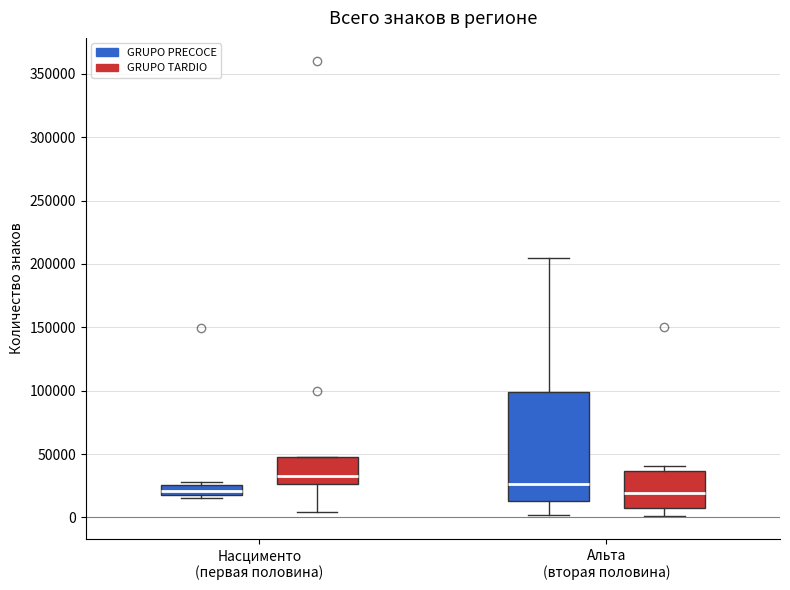

Which box's median line is the highest?

Насцименто (первая половина) (GRUPO TARDIO)